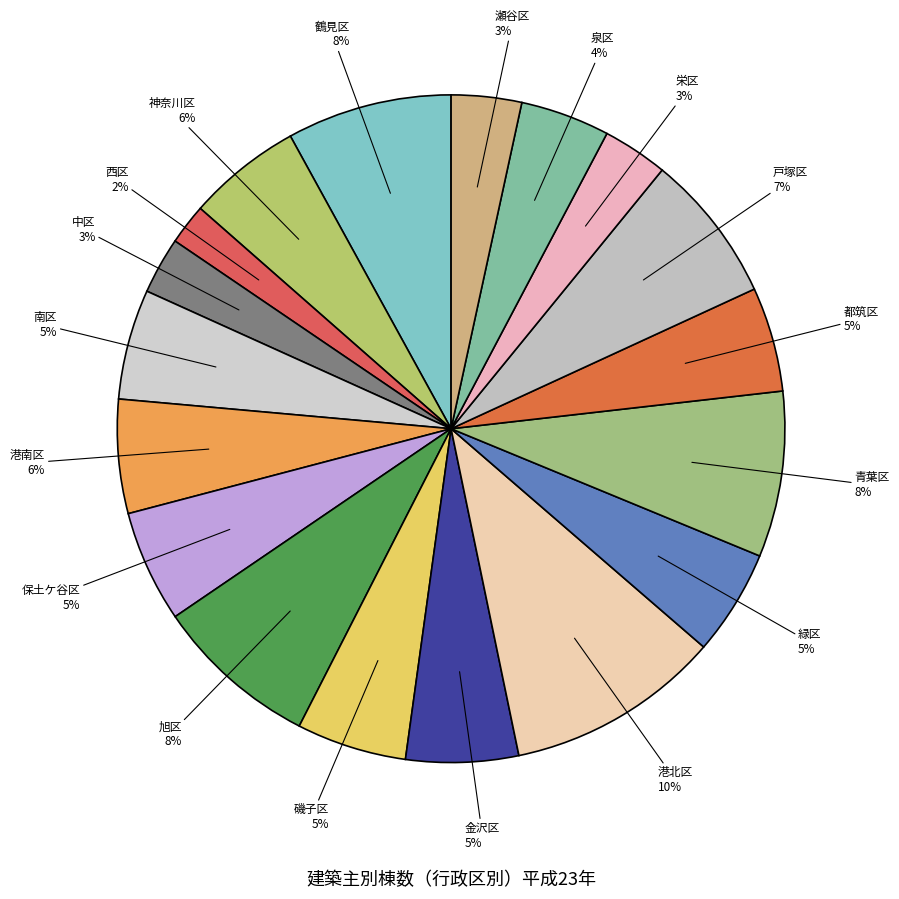

To the nearest percent, what is the average slice percentage?

6%